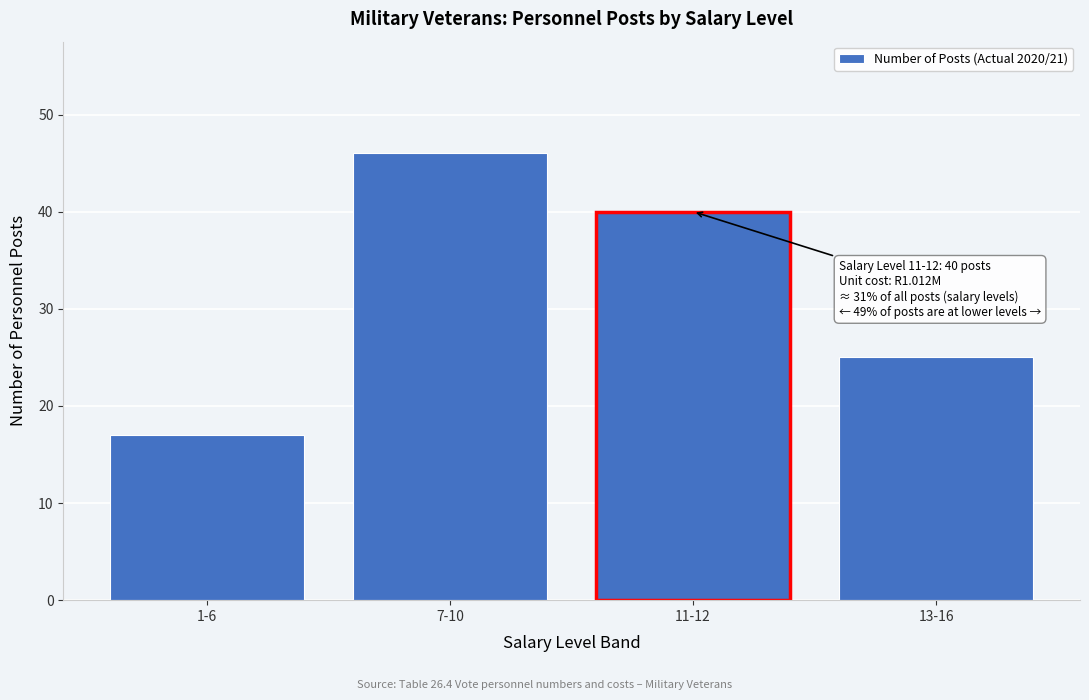

Reading left to right, what are all the values shown in this chart?

1-6=17	7-10=46	11-12=40	13-16=25